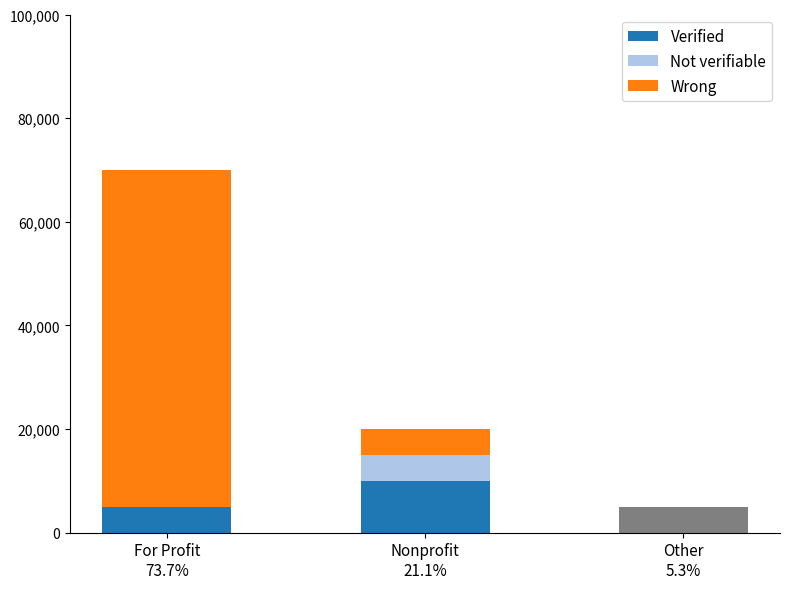

What is the average value of the Verified series?

5000